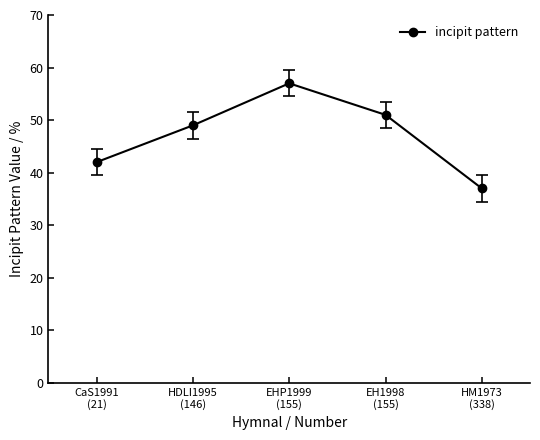

What is the average value?

47